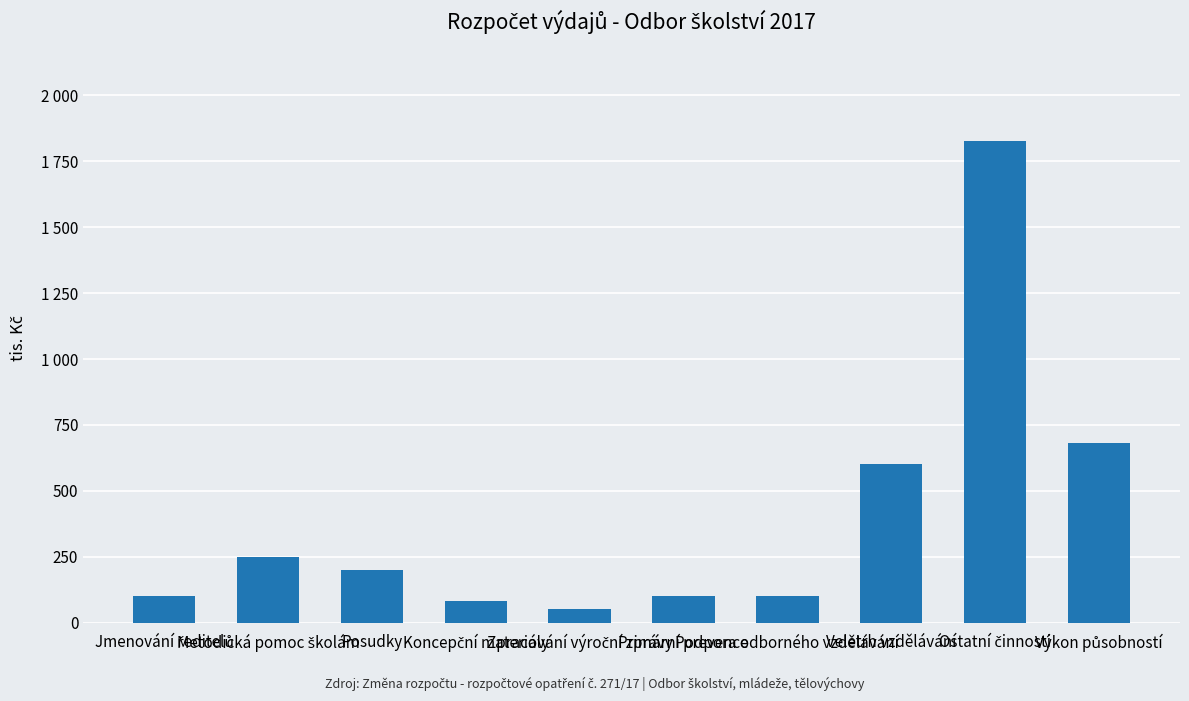

Rank the categories by value from lowest to highest.

Zpracování výroční zprávy, Koncepční materiály, Jmenování ředitelů, Primární prevence, Podpora odborného vzdělávání, Posudky, Metodická pomoc školám, Veletrh vzdělávání, Výkon působností, Ostatní činnosti